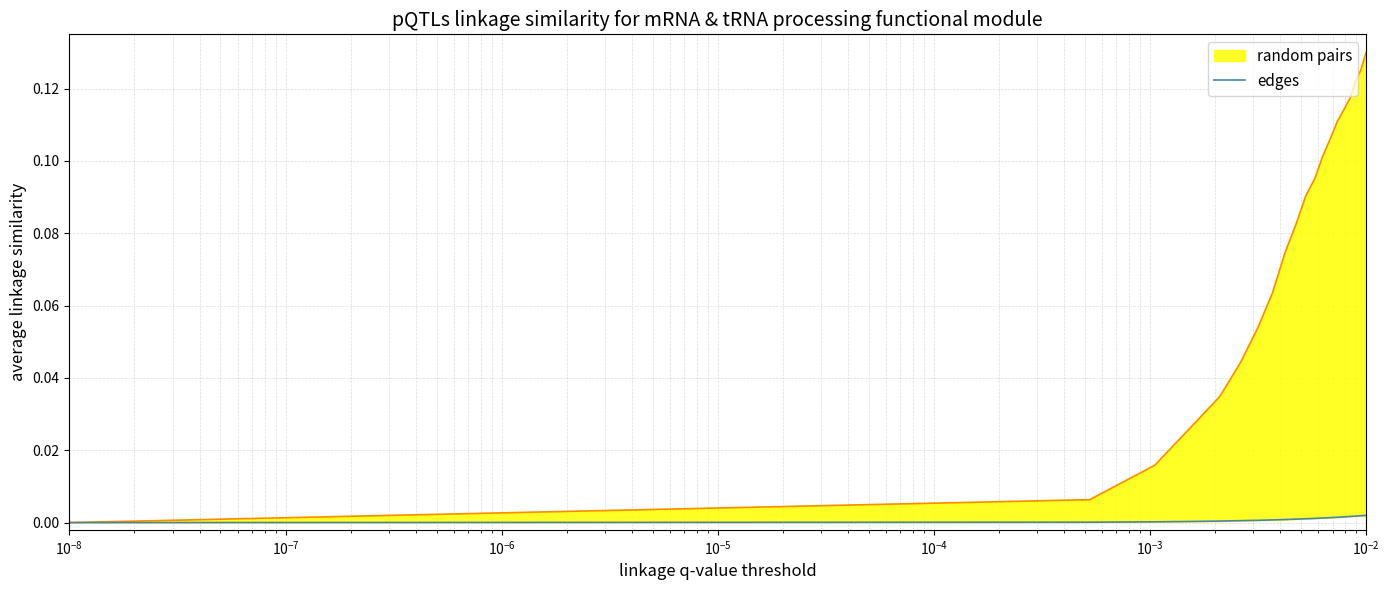

What is the label of the 17th point from the right?

$\mathdefault{10^{-6}}$